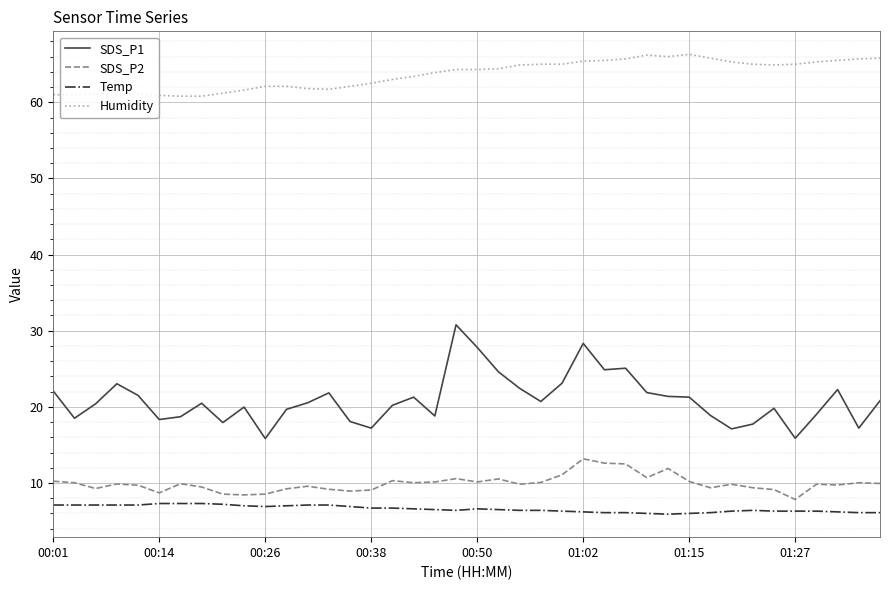

How many lines are shown in the chart?

4